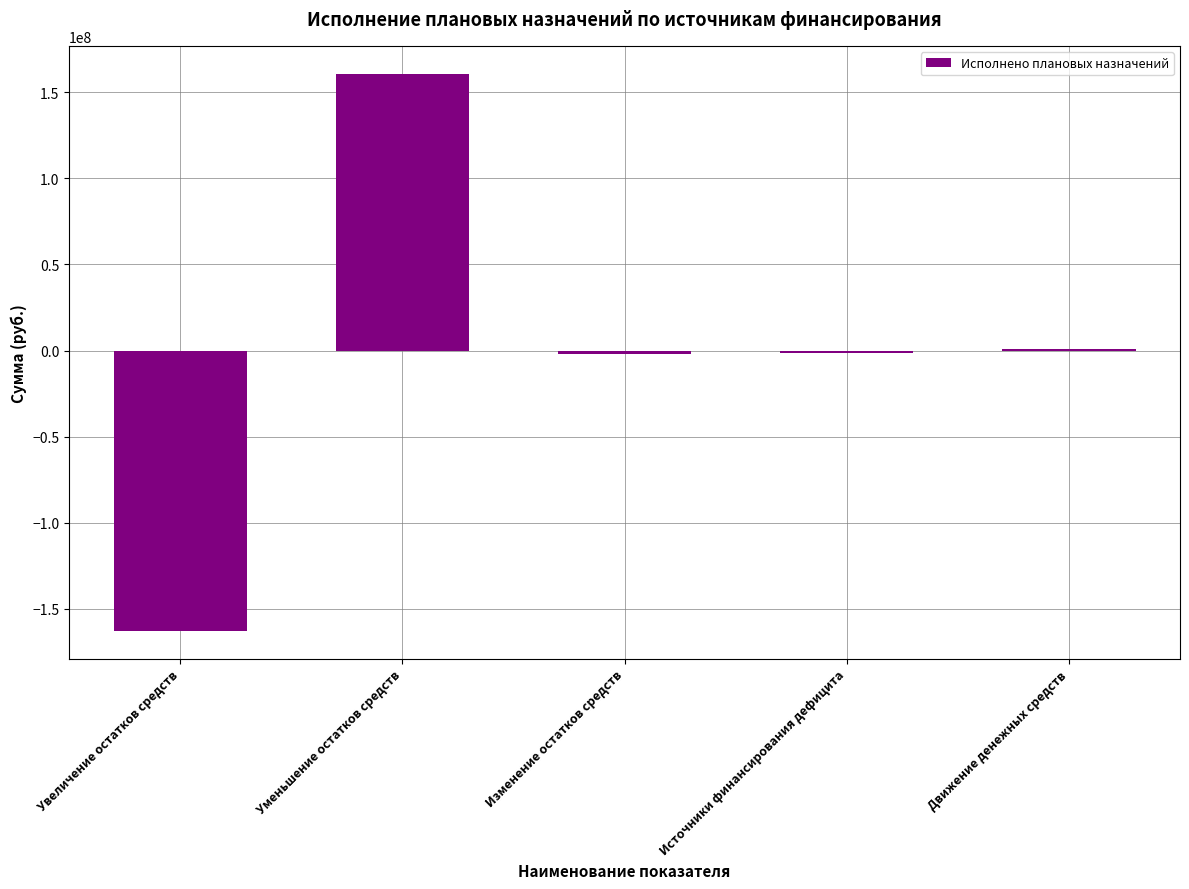

What value does the data have at Уменьшение остатков средств?

160722491.1